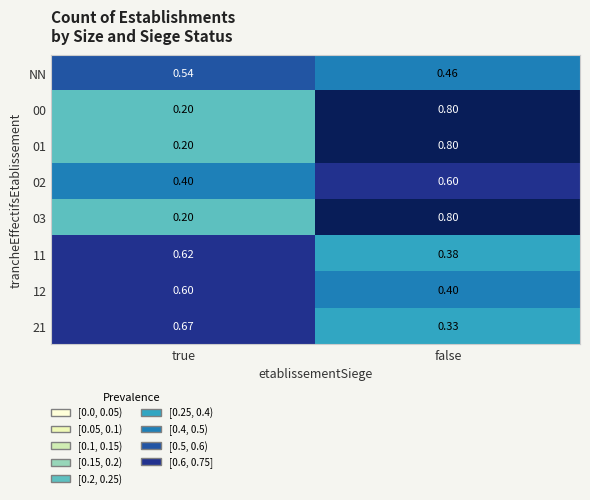

Is the value of 03 at false greater than the value of NN at false?

Yes